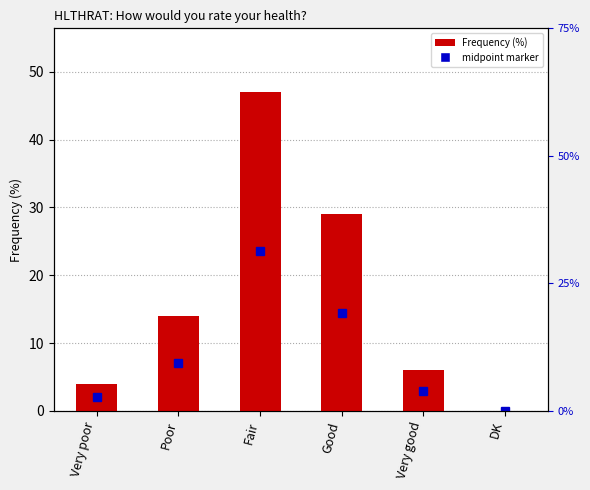

Reading left to right, list all the values displayed in this chart.

Very poor=4	Poor=14	Fair=47	Good=29	Very good=6	DK=0